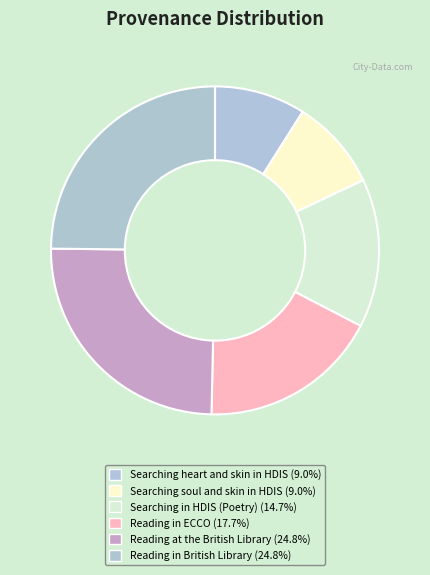

The Searching heart and skin in HDIS slice represents 9% of the pie. True or false?

True